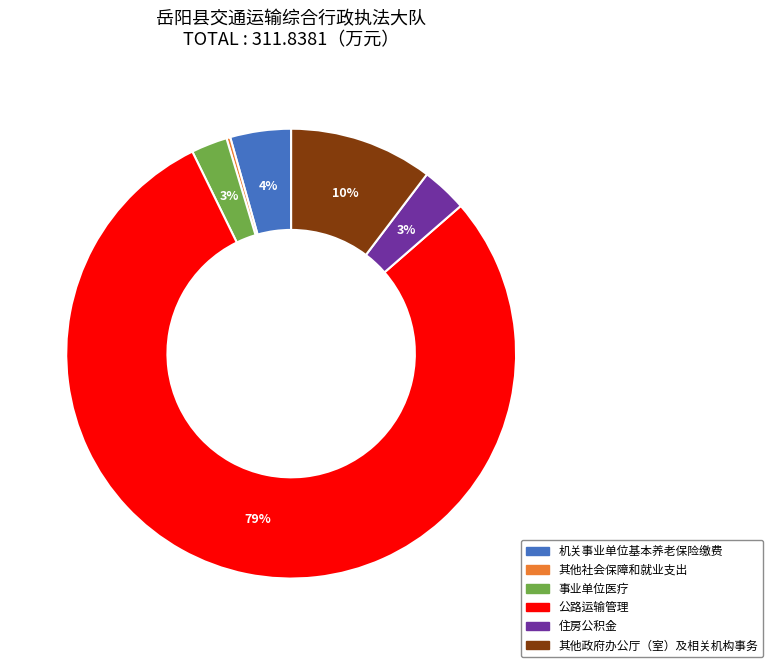

To the nearest percent, what is the average slice percentage?

17%